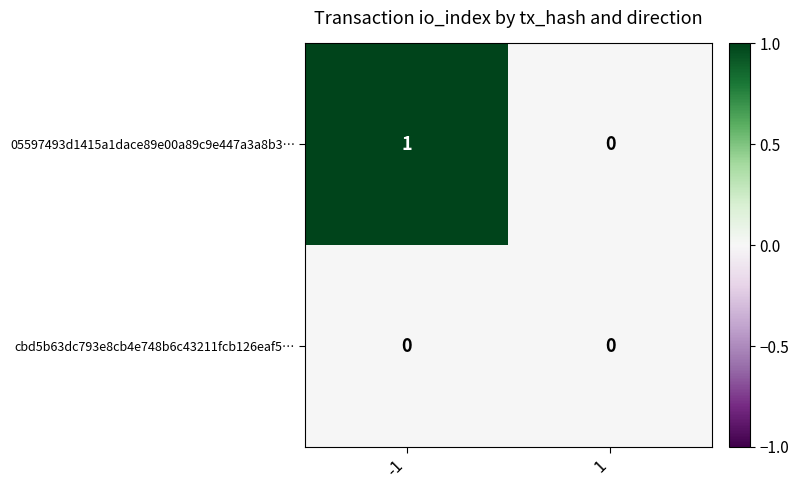

List the labels in order of 05597493d1415a1dace89e00a89c9e447a3a8b3… value, smallest first.

1, -1